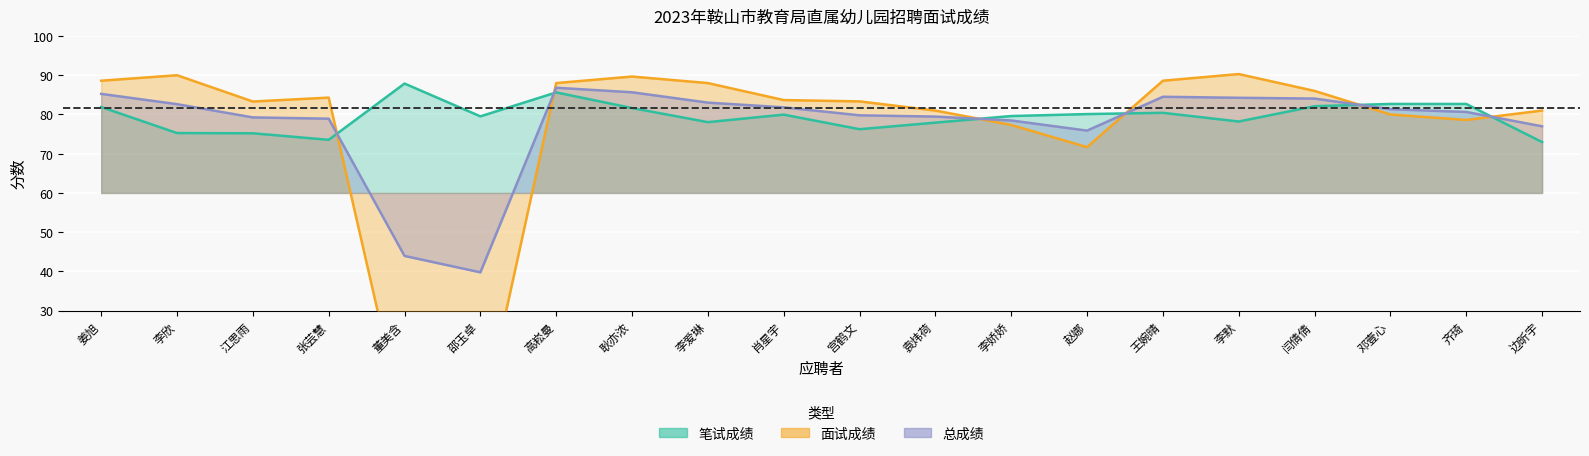

Rank the series by their average value, from lowest to highest.

面试成绩, 总成绩, 笔试成绩